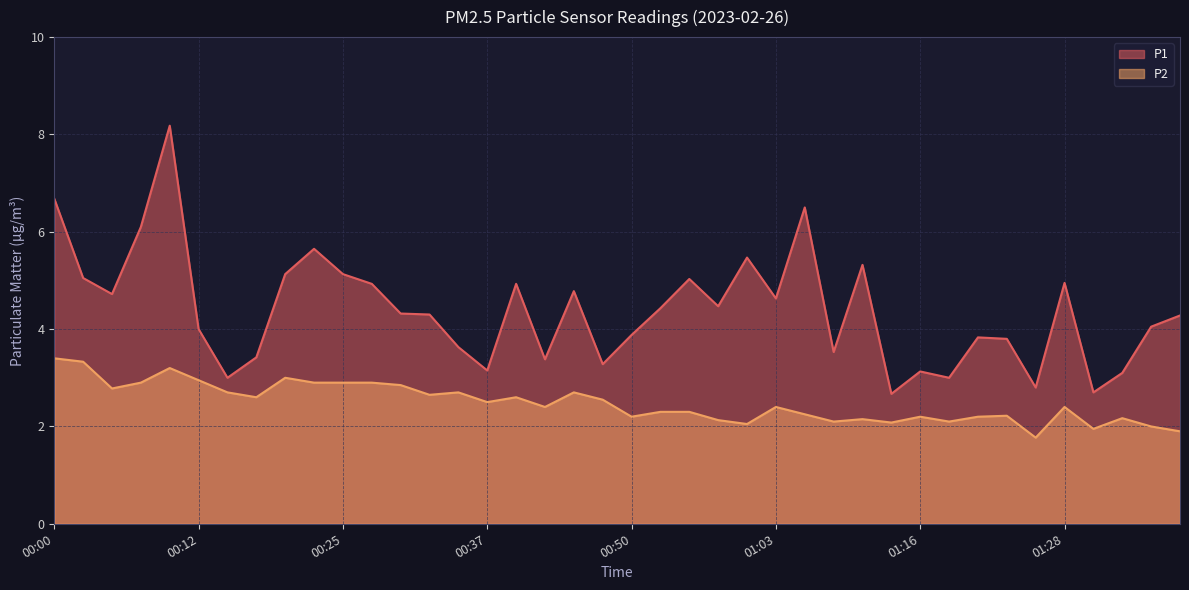

The P1 series shows 5.7 at 00:22. True or false?

True